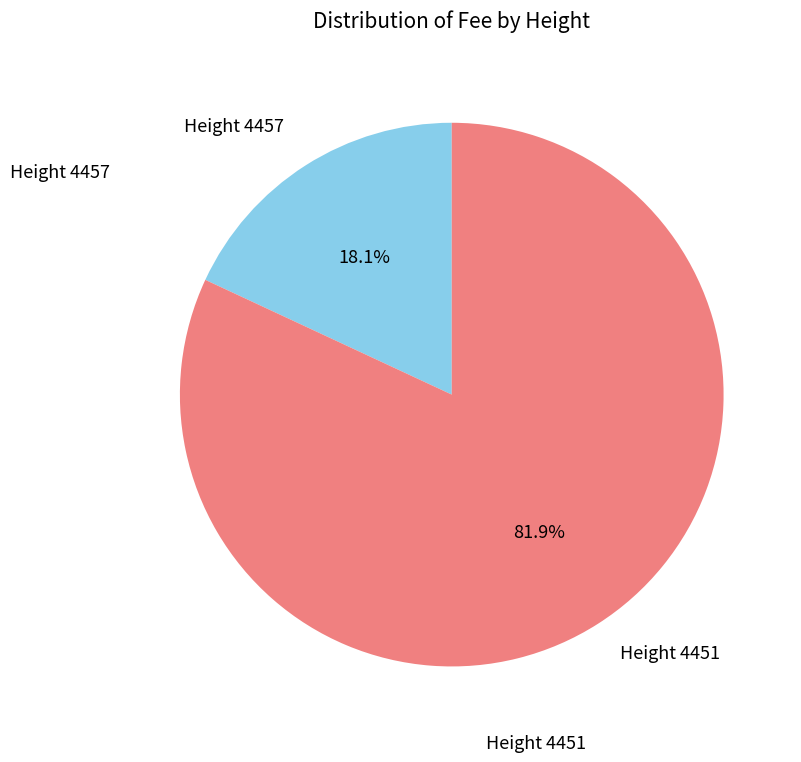

How many segments does this pie chart have?

2